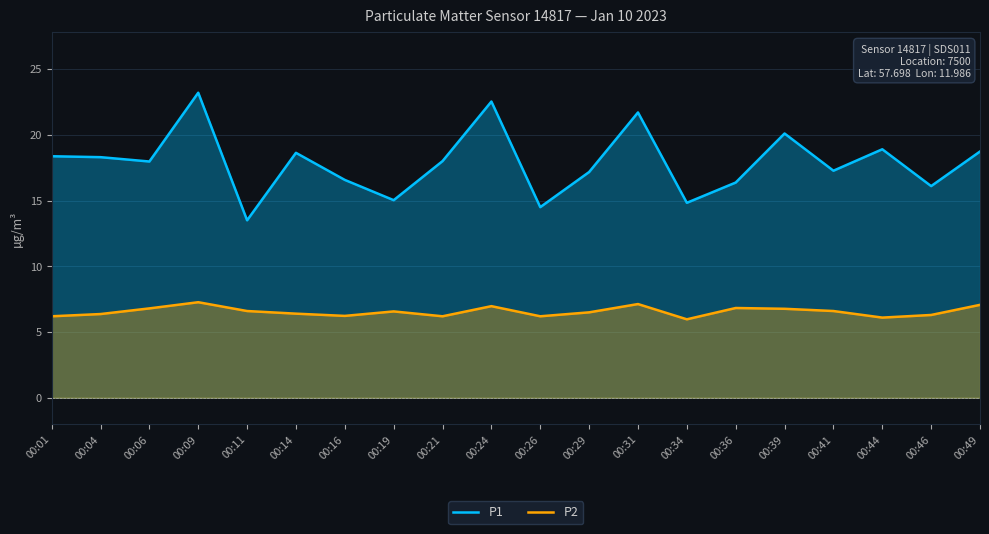

In P1, how many points are lower than both neighbors (excluding endpoints)?

7